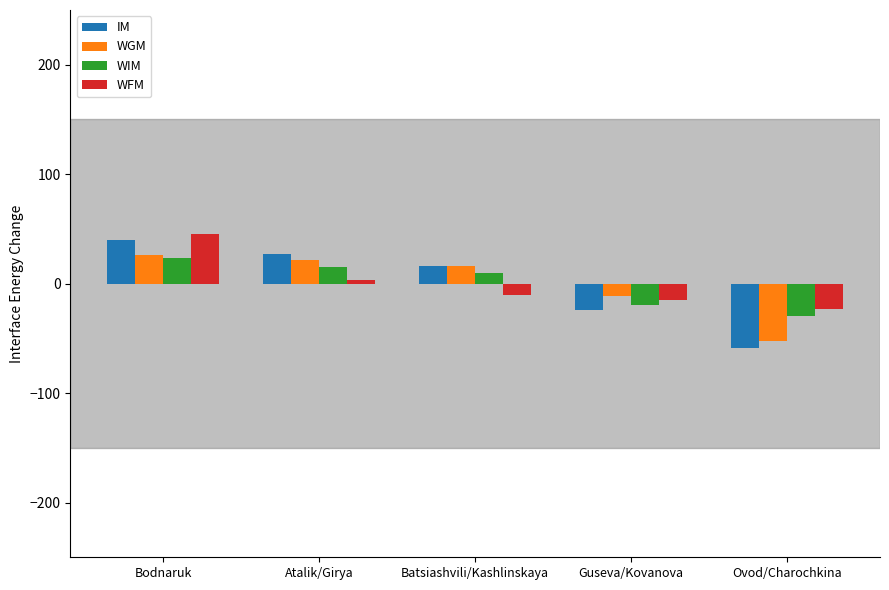

What is the value of the WIM bar at the 4th from the left?

-19.2